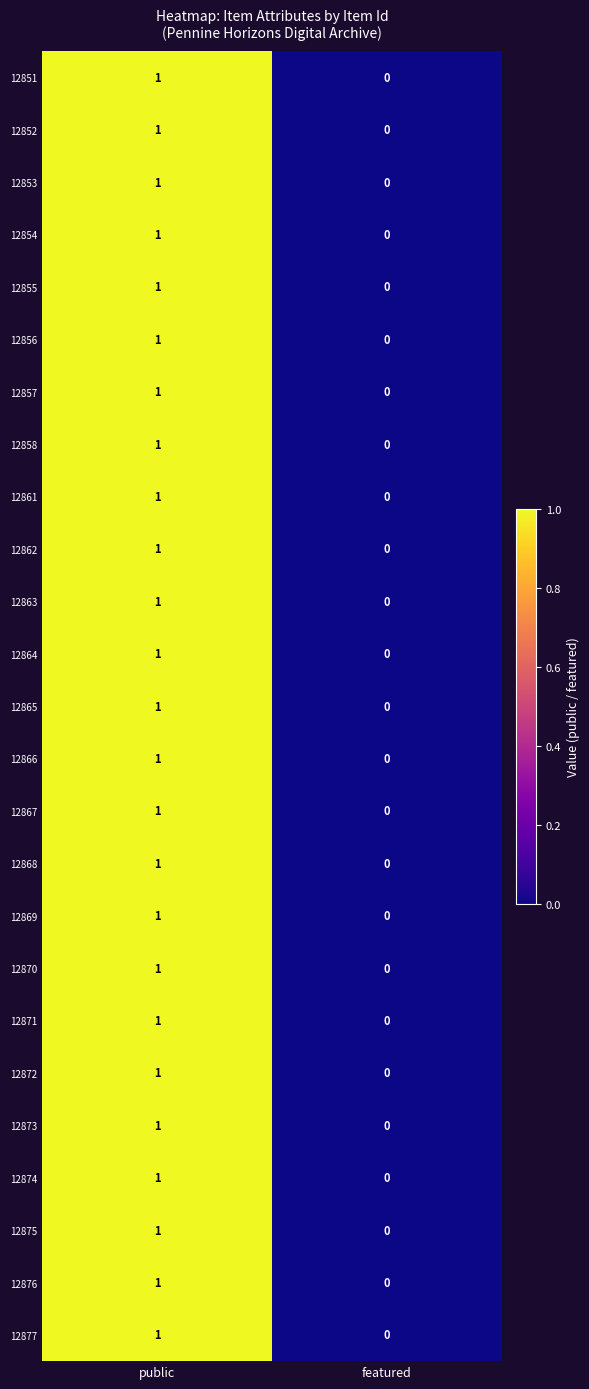

Rank the categories by 12857 value from highest to lowest.

public, featured